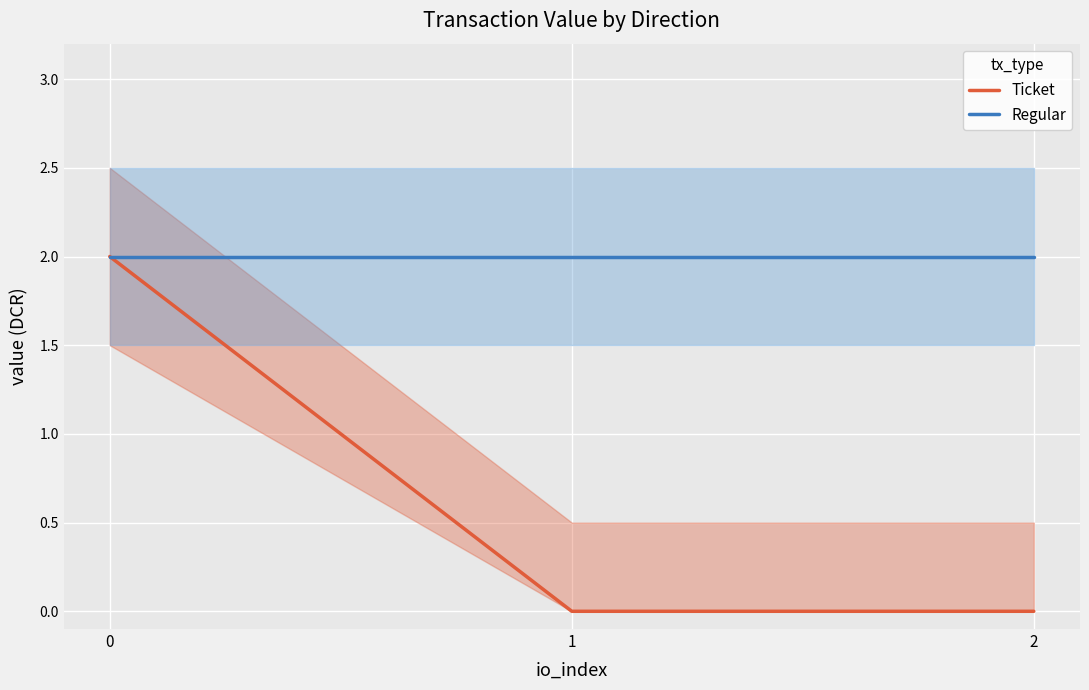

How many lines are shown in the chart?

2